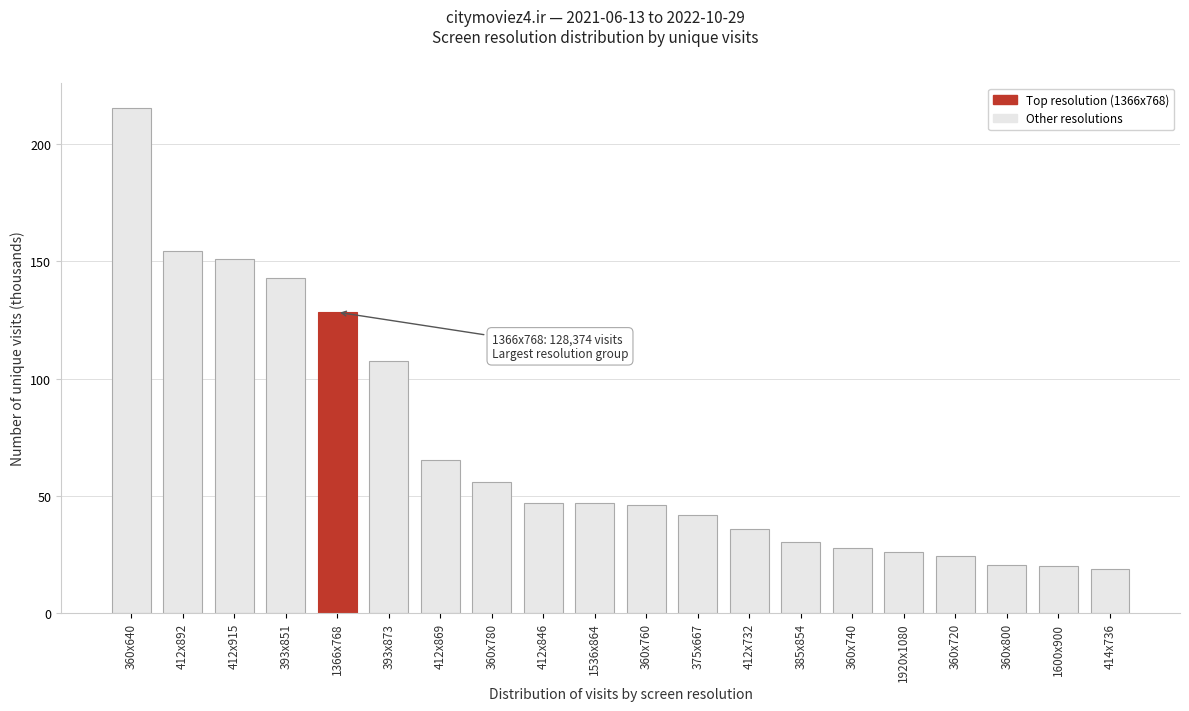

Which has a higher value, 414x736 or 360x720?

360x720